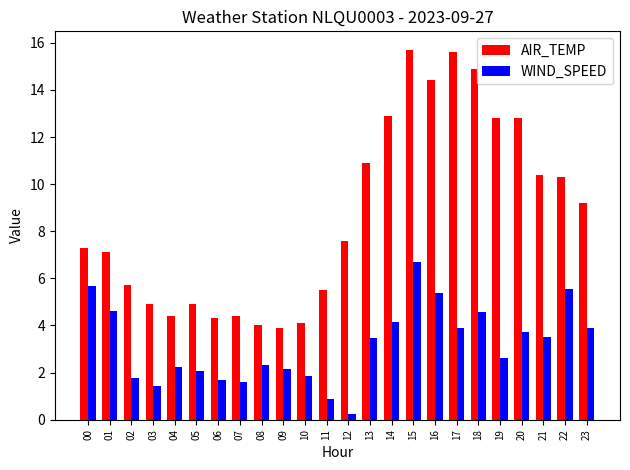

Which series has the widest spread of values?

AIR_TEMP